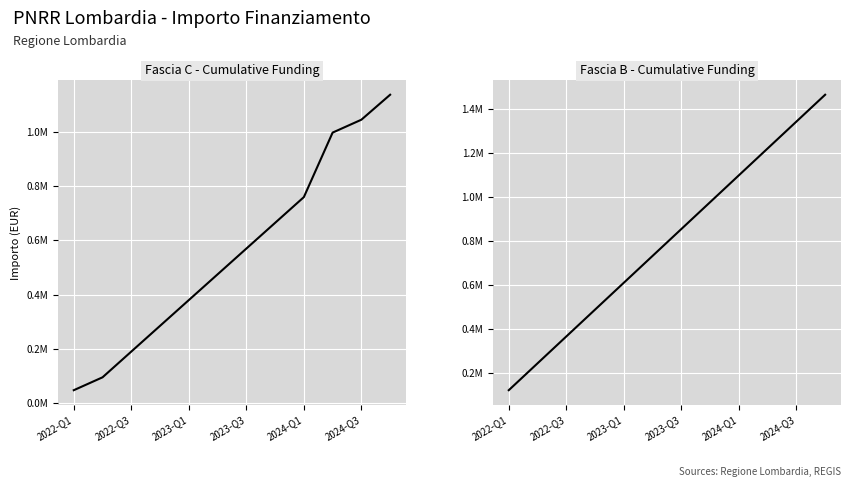

Between 2023-Q1 and 2023-Q3, which series saw the biggest shift?

Fascia B